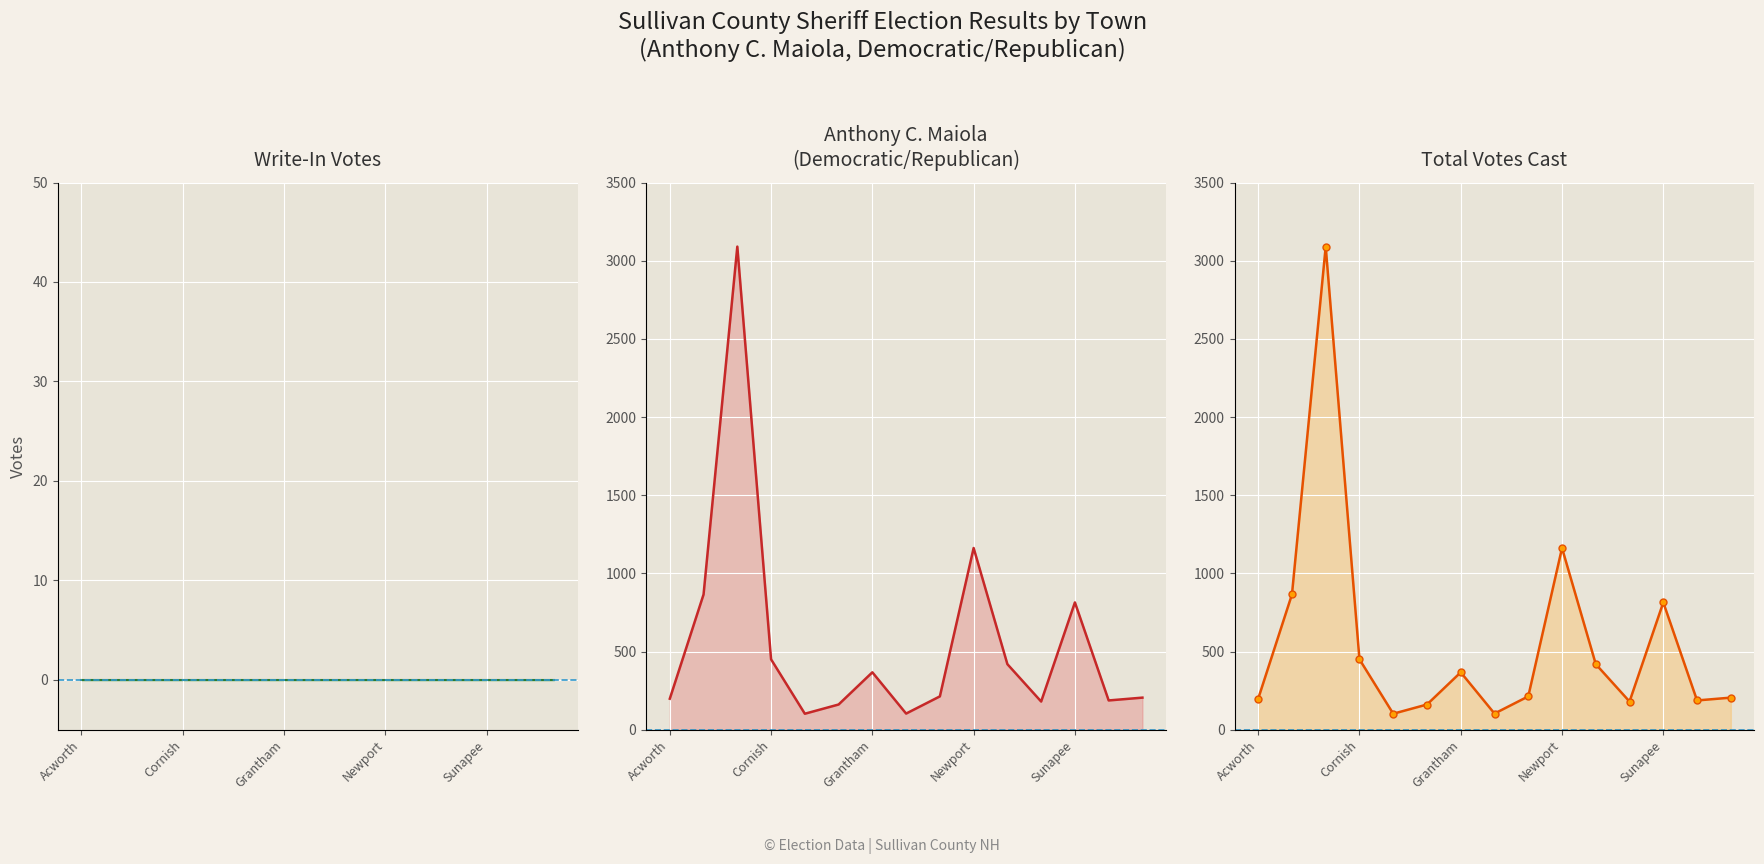

How many lines are shown in the chart?

3